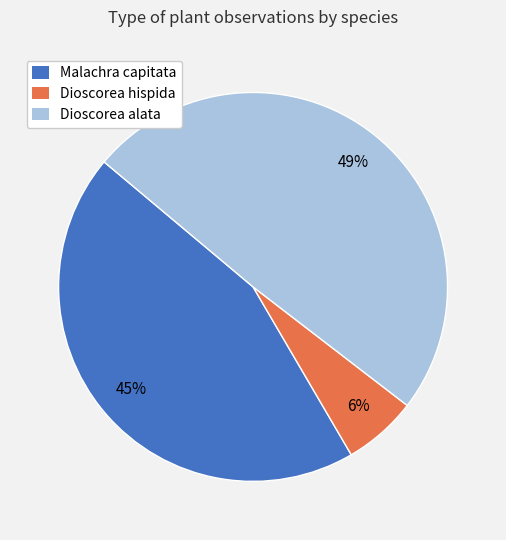

Rank the categories by value from lowest to highest.

Dioscorea hispida, Malachra capitata, Dioscorea alata